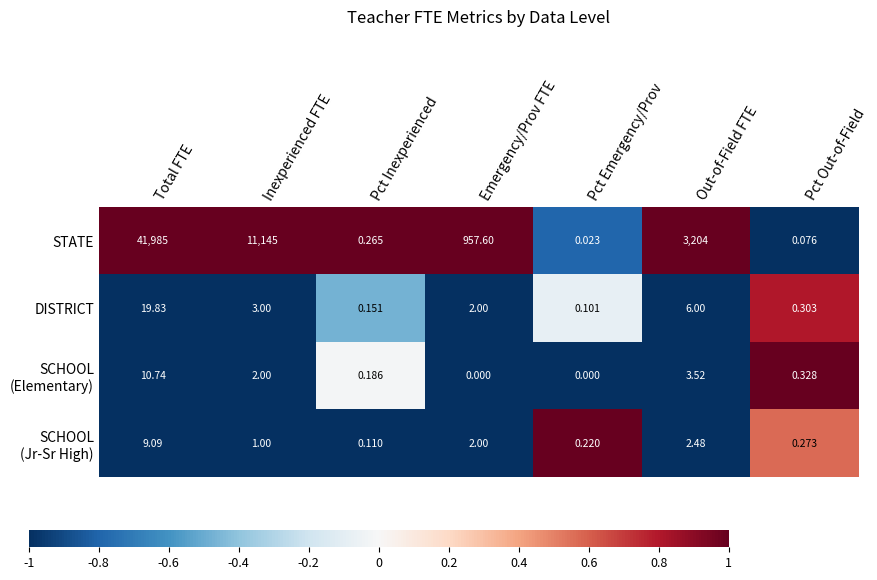

What is the difference between the highest and lowest values at Inexperienced FTE?

11144.0